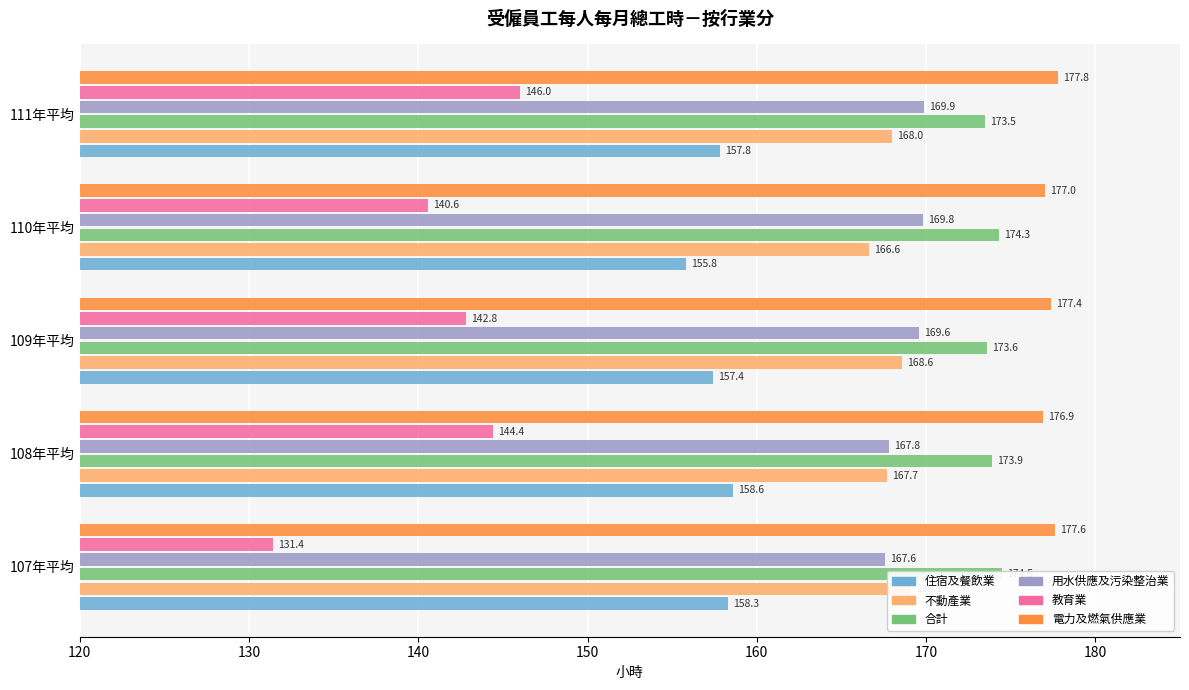

Read the 用水供應及污染整治業 value at 107年平均.

167.6